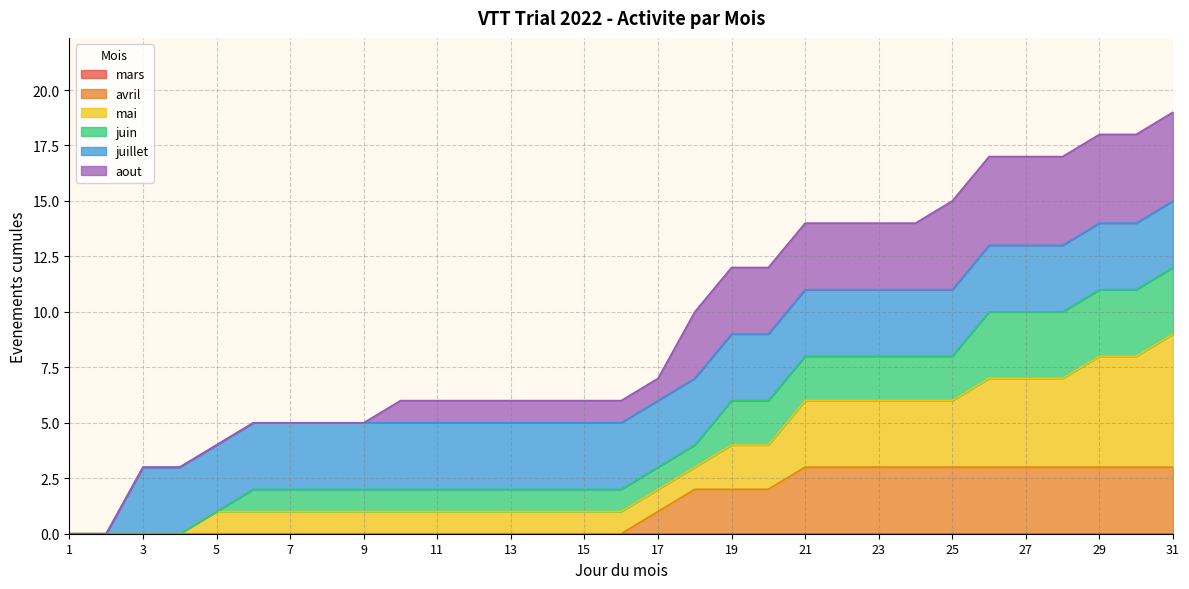

Which has a higher value, 28 or 17?

28